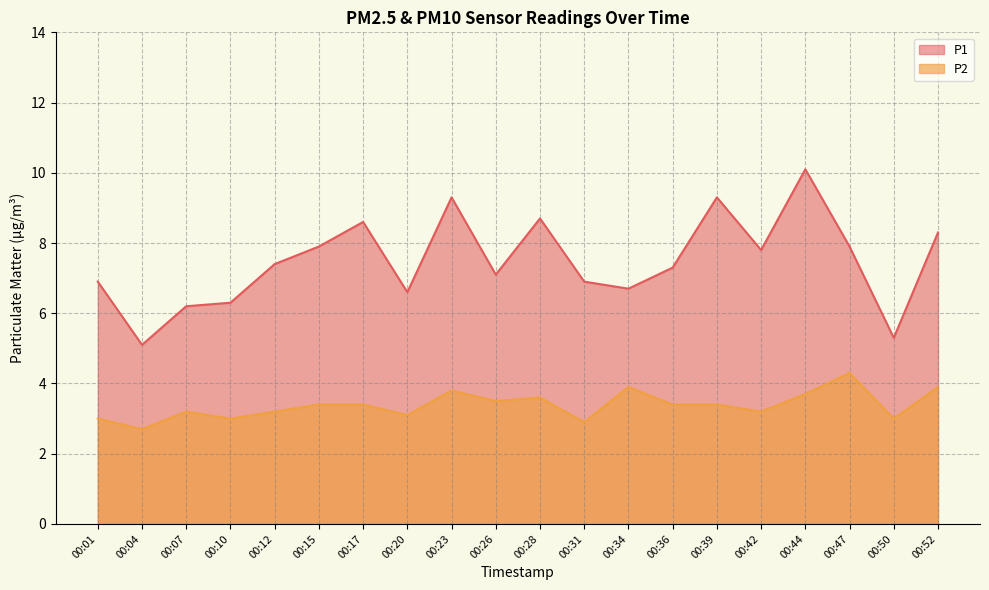

At which category is the sum across all series the highest?

00:44